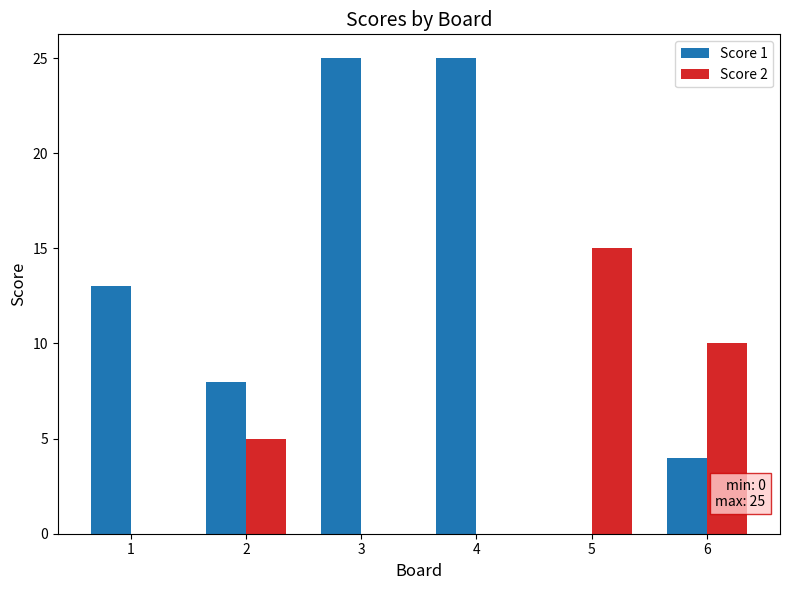

Which series has the largest total across all categories?

Score 1